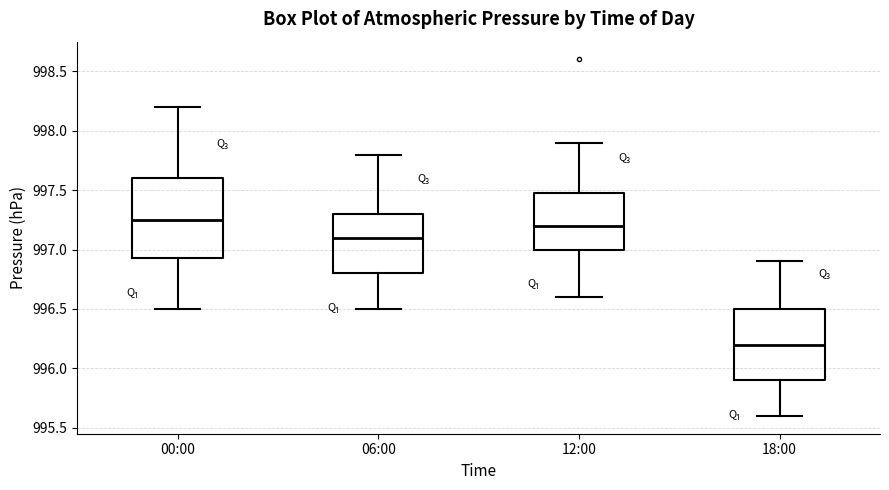

Reading left to right, transcribe this box plot: for each box, give where its median line is, the range the box spans, and where its two whiskers end, as read against the y-axis. The values are not printed on the chart, so give them approximately, as read against the axis.

00:00: median 997.25, box 996.95 to 997.60, whiskers 996.50 to 998.20
06:00: median 997.10, box 996.80 to 997.30, whiskers 996.50 to 997.80
12:00: median 997.20, box 997.00 to 997.50, whiskers 996.60 to 997.90
18:00: median 996.20, box 995.90 to 996.50, whiskers 995.60 to 996.90